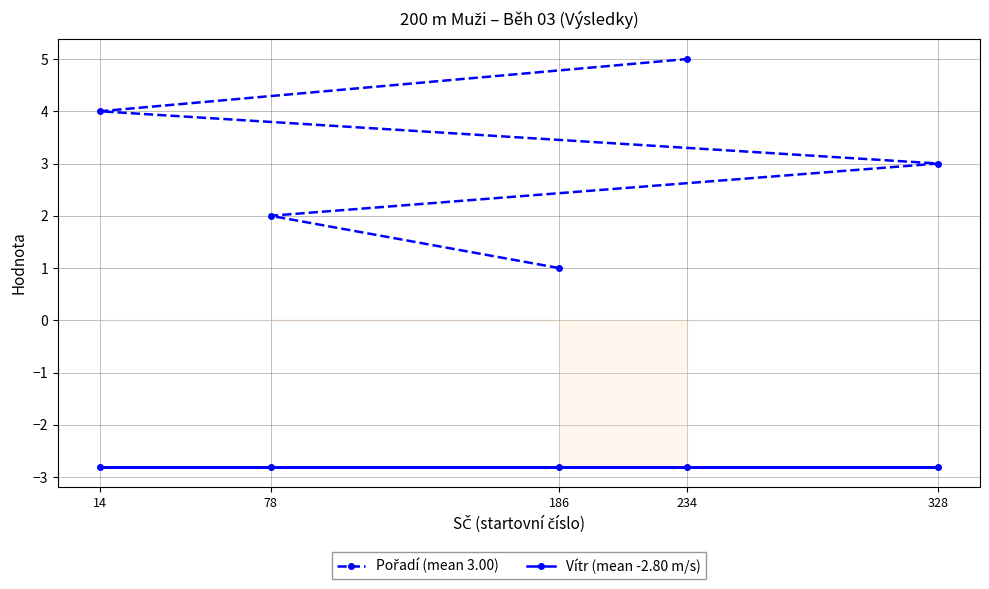

Reading left to right, what are all the values shown in this chart?

Pořadí (mean 3.00): 1.0	2.0	3.0	4.0	5.0
Vítr (mean -2.80 m/s): -2.8	-2.8	-2.8	-2.8	-2.8